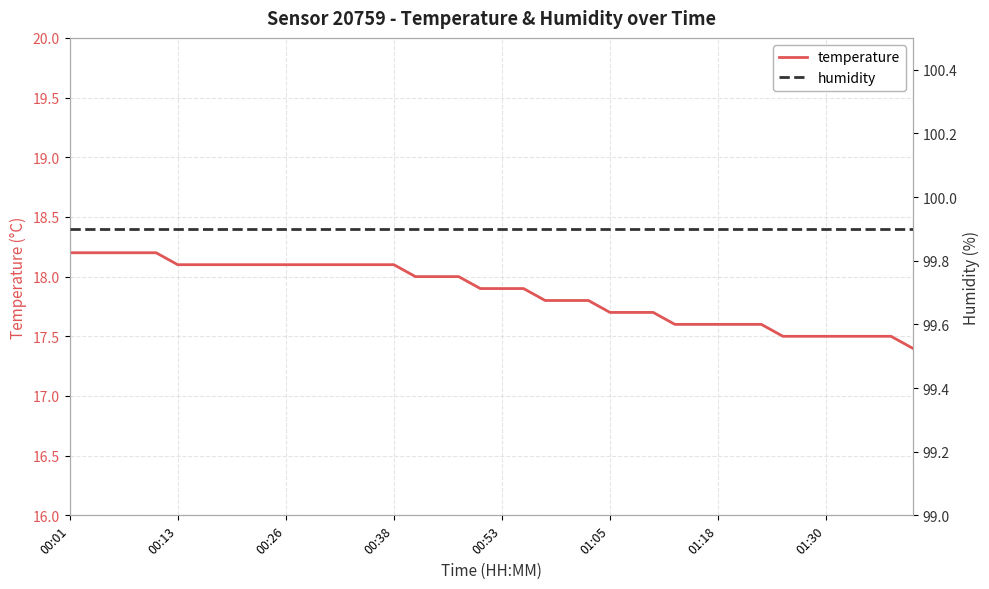

What is the approximate value of humidity at 00:01?

99.9